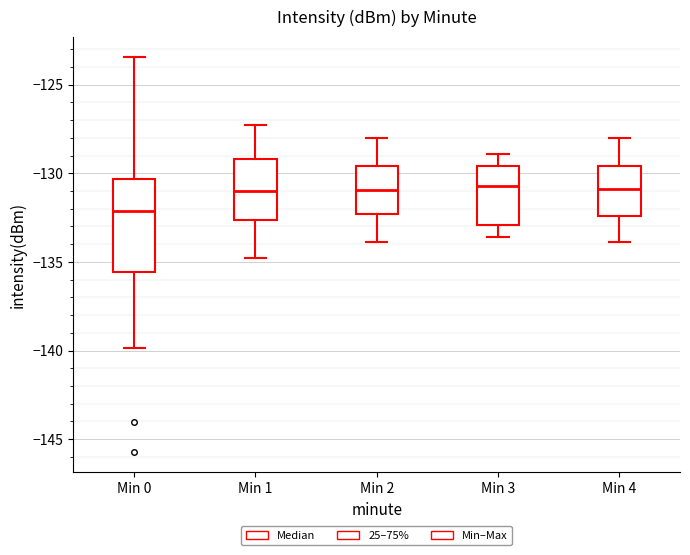

Reading left to right, read every box against the y-axis: the position of its median line, the range the box covers, and the ends of its whiskers. The values are not printed on the chart, so give them approximately, as read against the axis.

Min 0: median -132.0, box -135.5 to -130.5, whiskers -140.0 to -123.5
Min 1: median -131.0, box -132.5 to -129.0, whiskers -135.0 to -127.5
Min 2: median -131.0, box -132.5 to -129.5, whiskers -134.0 to -128.0
Min 3: median -130.5, box -133.0 to -129.5, whiskers -133.5 to -129.0
Min 4: median -131.0, box -132.5 to -129.5, whiskers -134.0 to -128.0